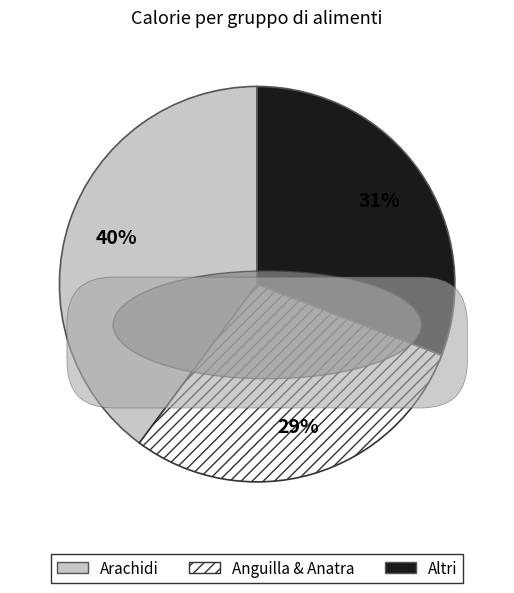

To the nearest percent, what is the average slice percentage?

33%